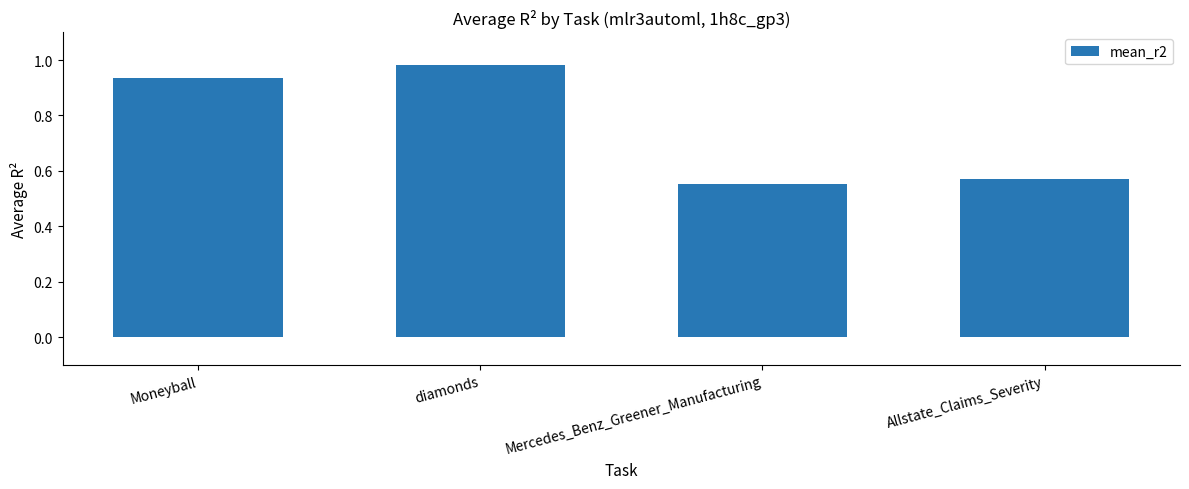

Which category has the highest value across all series?

diamonds